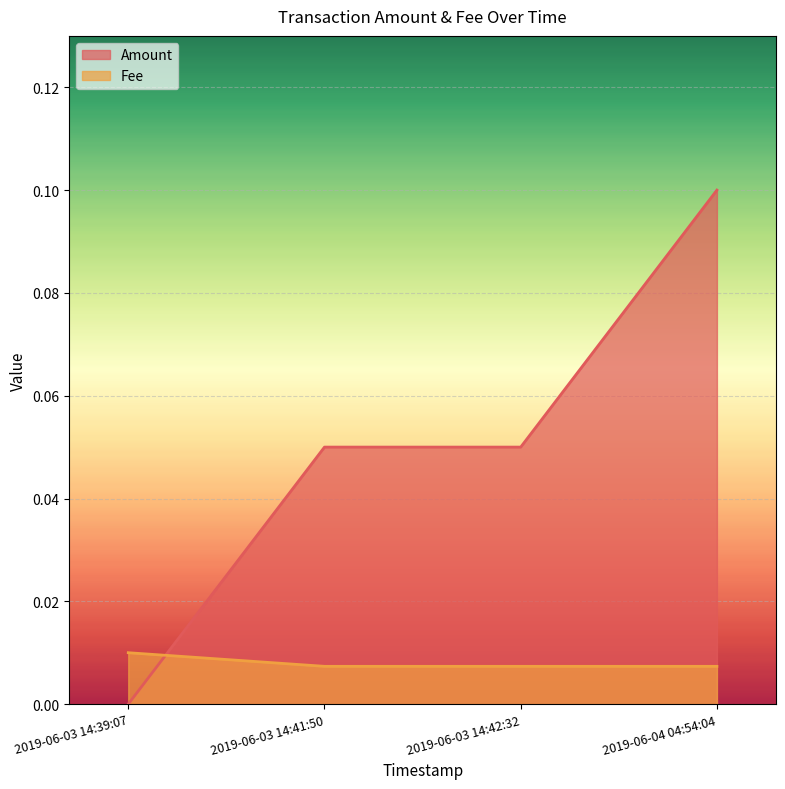

What is the label of the 3rd point from the left?

2019-06-03 14:42:32